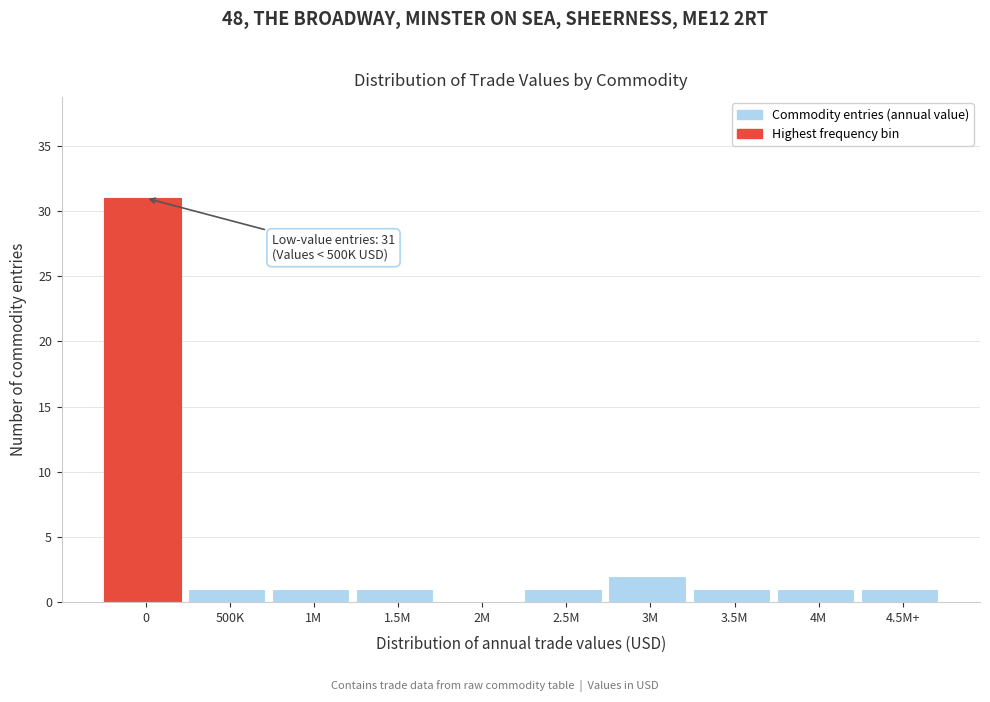

Reading left to right, list all the values displayed in this chart.

0=31	500K=1	1M=1	1.5M=1	2M=0	2.5M=1	3M=2	3.5M=1	4M=1	4.5M+=1